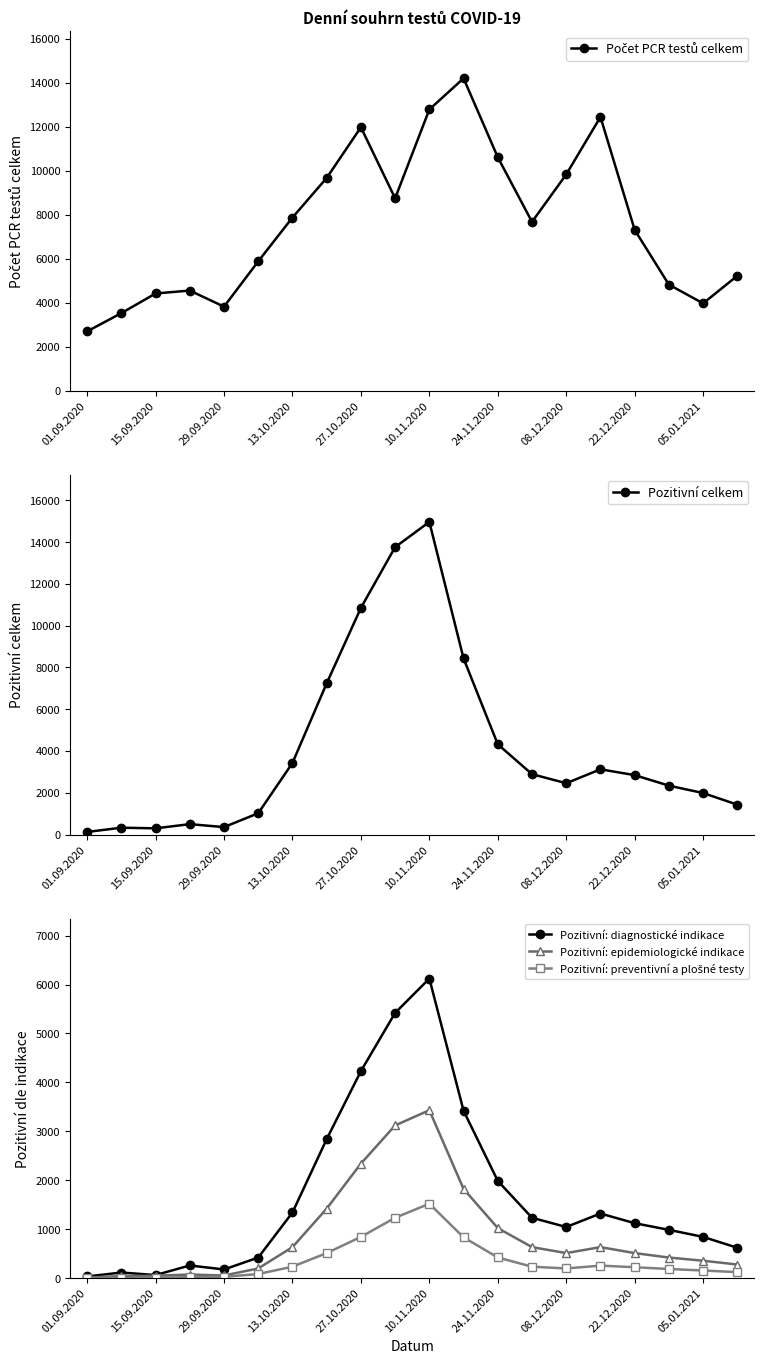

What is the approximate value of Pozitivní: preventivní a plošné testy at 01.09.2020?

2